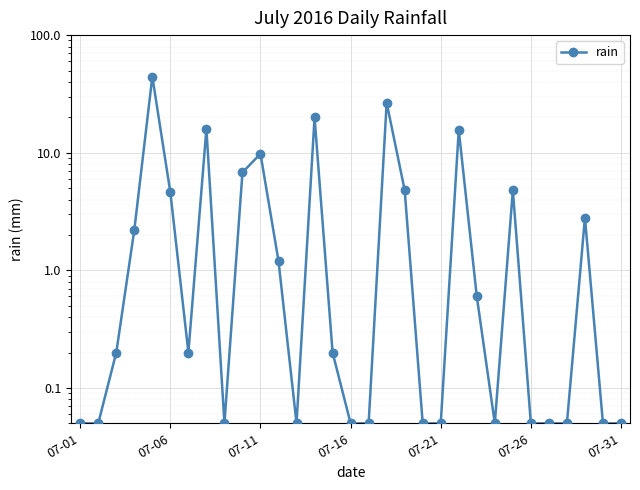

What is the difference between the maximum and second lowest values?

44.4